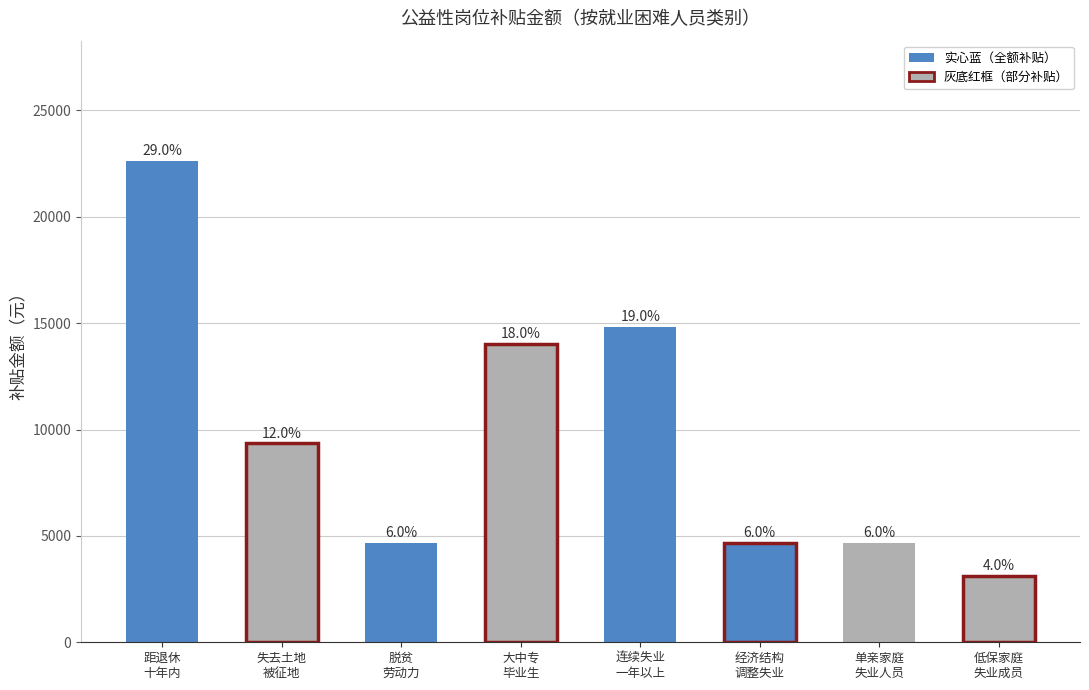

Are the bars horizontal?

No